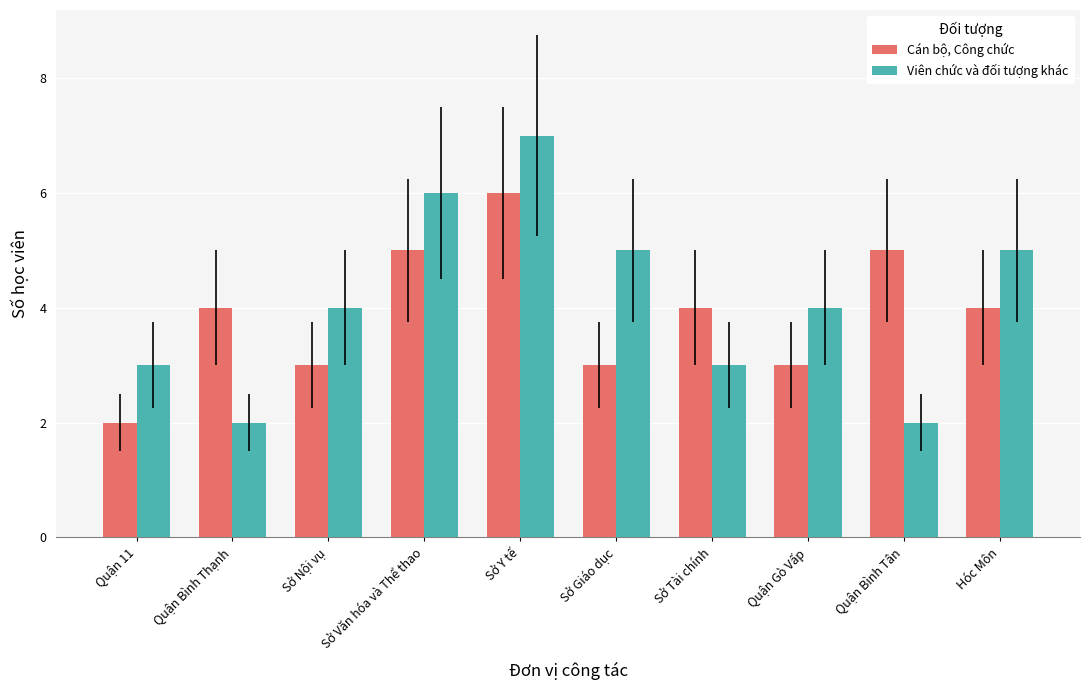

What is the label of the 5th bar from the right?

Sở Giáo dục